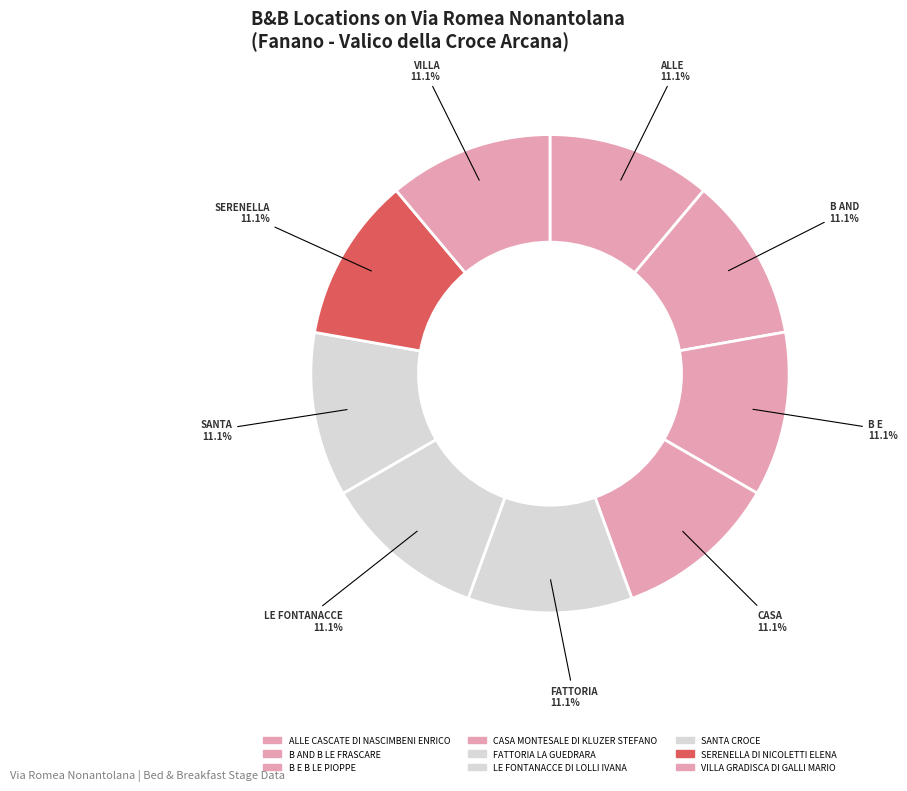

The CASA MONTESALE DI KLUZER STEFANO slice represents 11% of the pie. True or false?

True